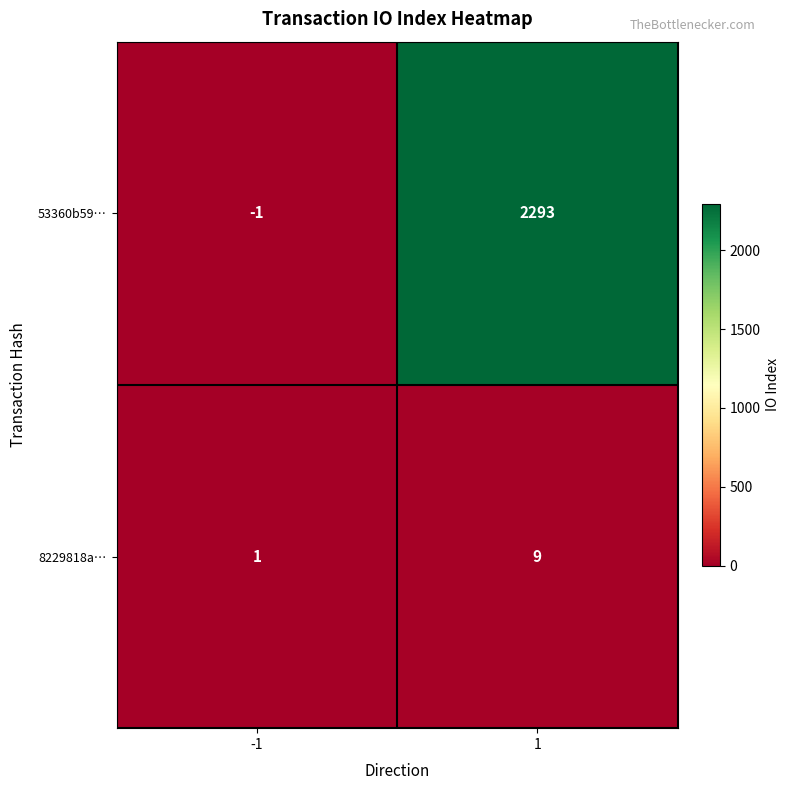

What is the approximate value of 53360b59… at 1, to the nearest 50?

2300